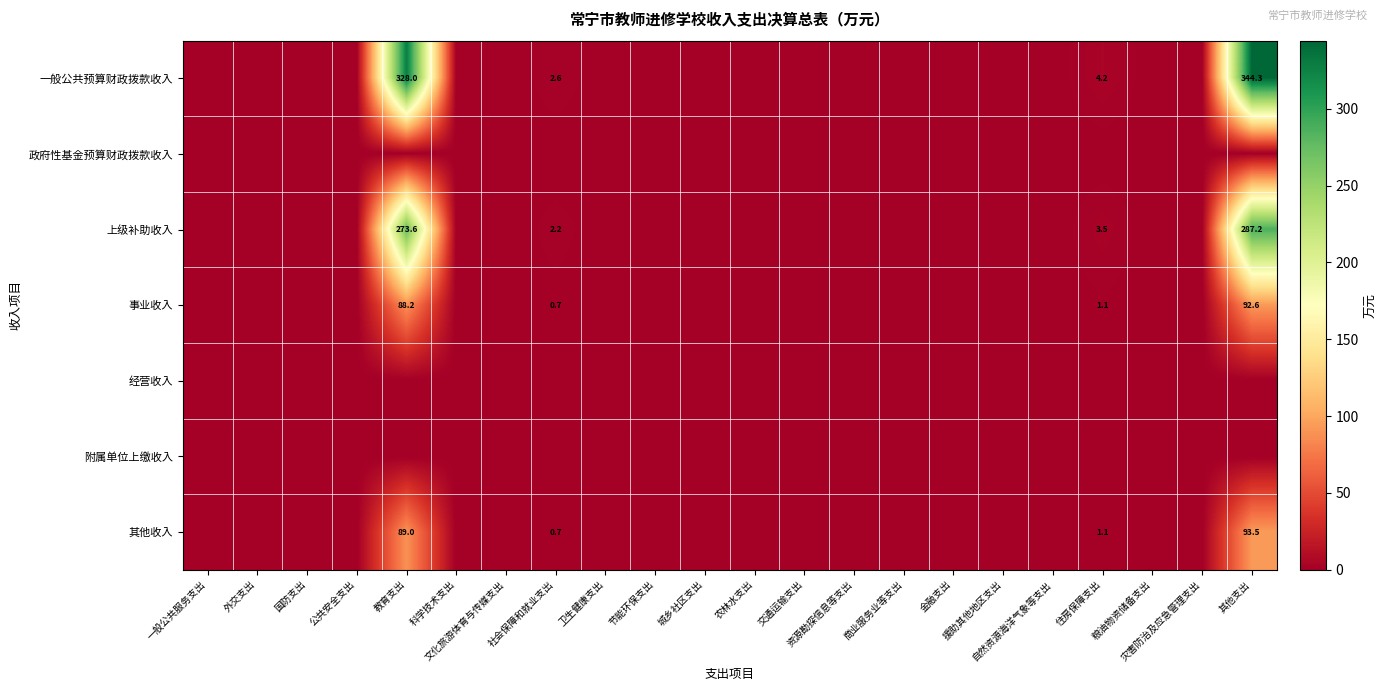

Count the number of data series in this chart.

7